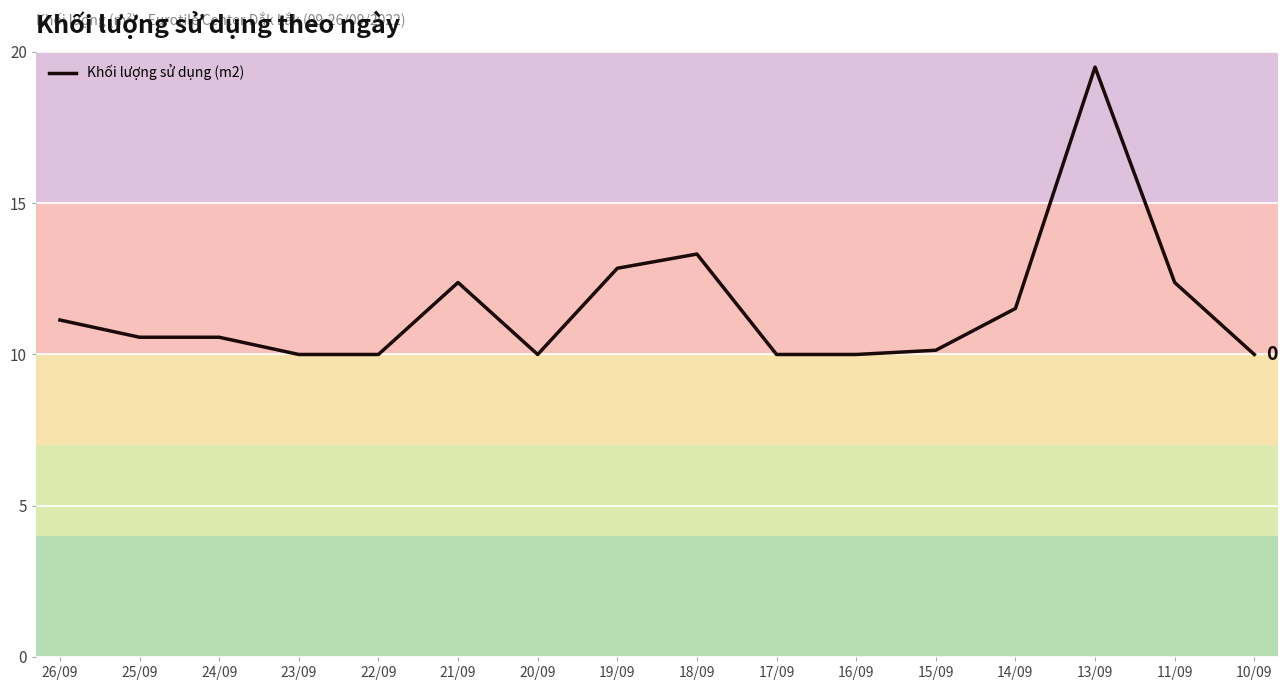

What is the change in value from 21/09 to 16/09?

-2.4